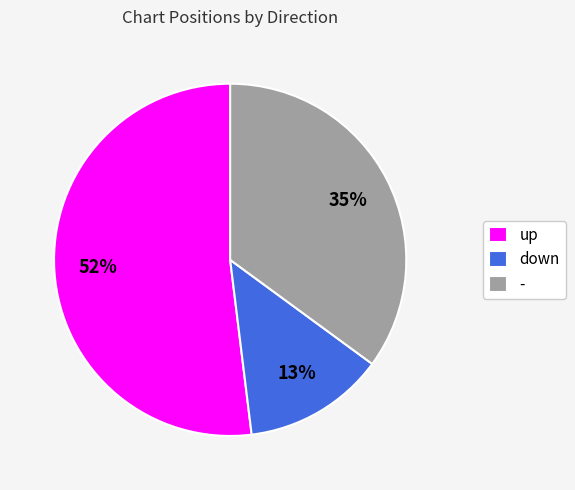

What is the largest slice in the pie chart?

up